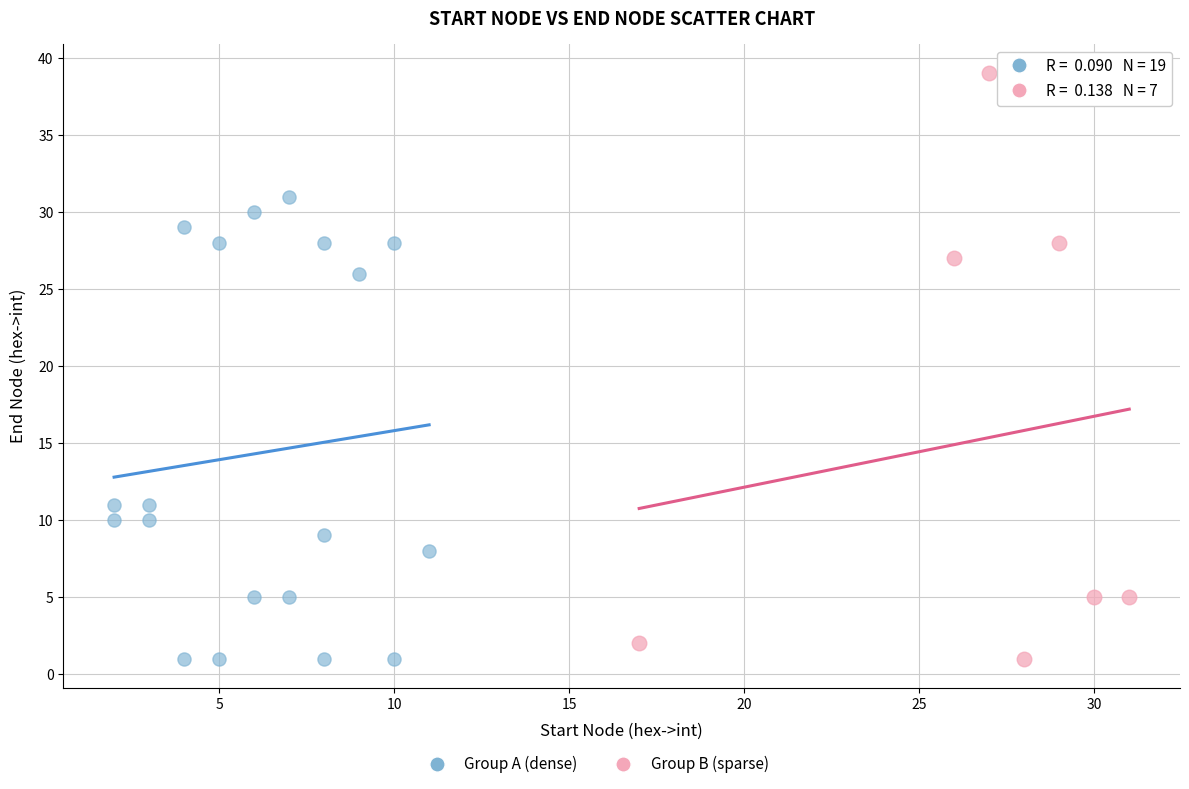

Which series has the largest Y range (max minus min)?

Group B (sparse)